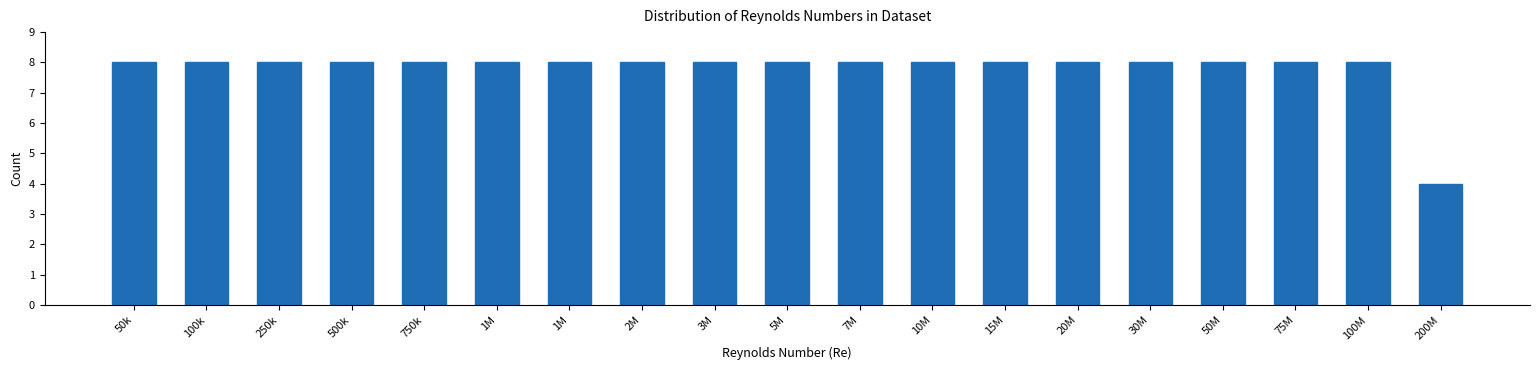

How many bars are there in total?

19